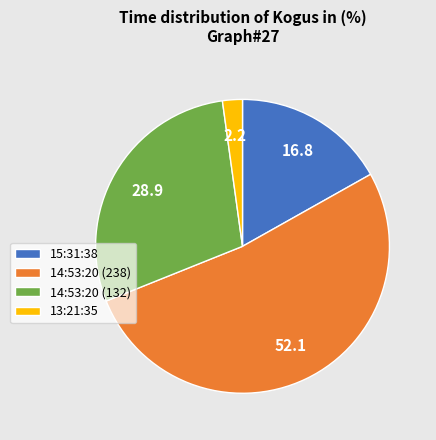

Which category has the biggest portion of the pie?

14:53:20 (238)